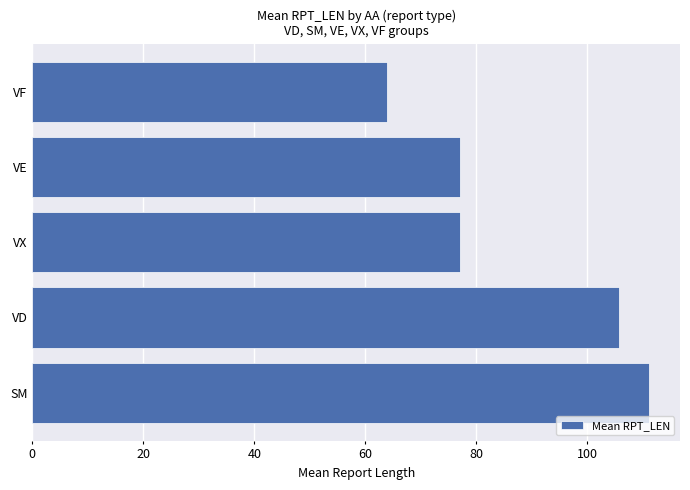

Which has a higher value, VX or SM?

SM